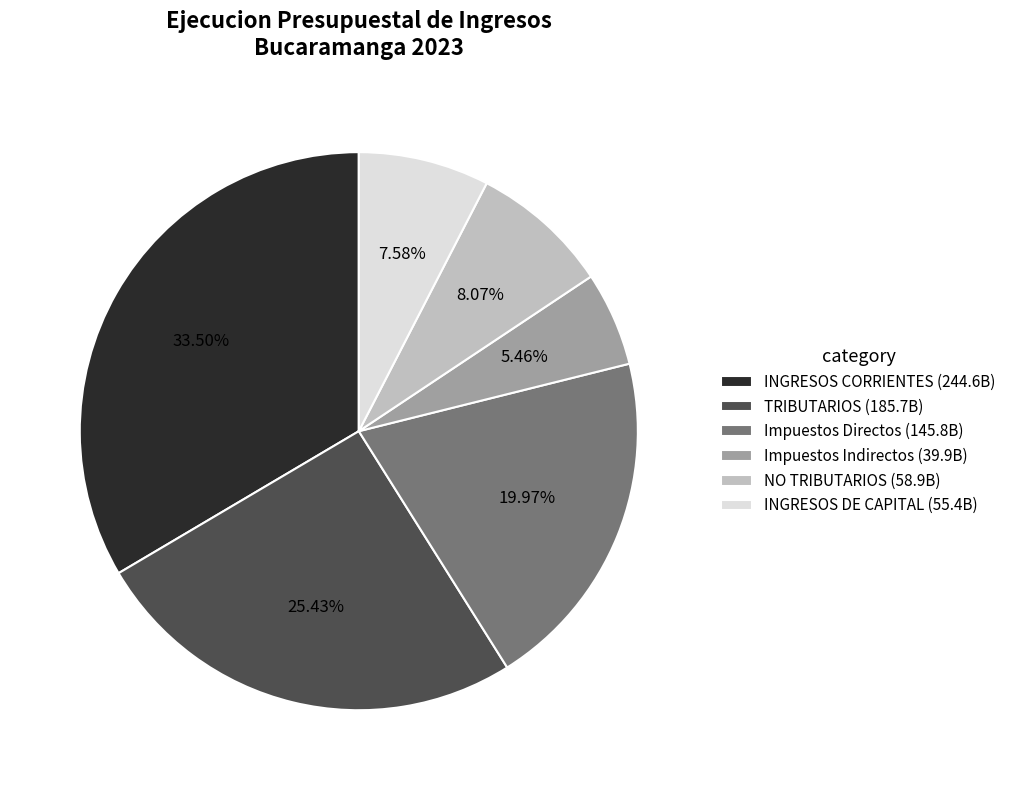

Is there a majority slice in this chart?

No